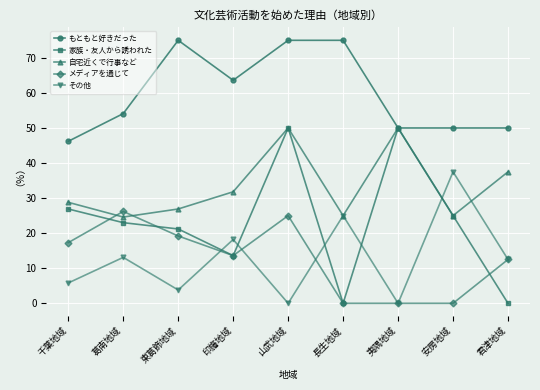

Which series changed the most between 印旛地域 and 山武地域?

家族・友人から誘われた